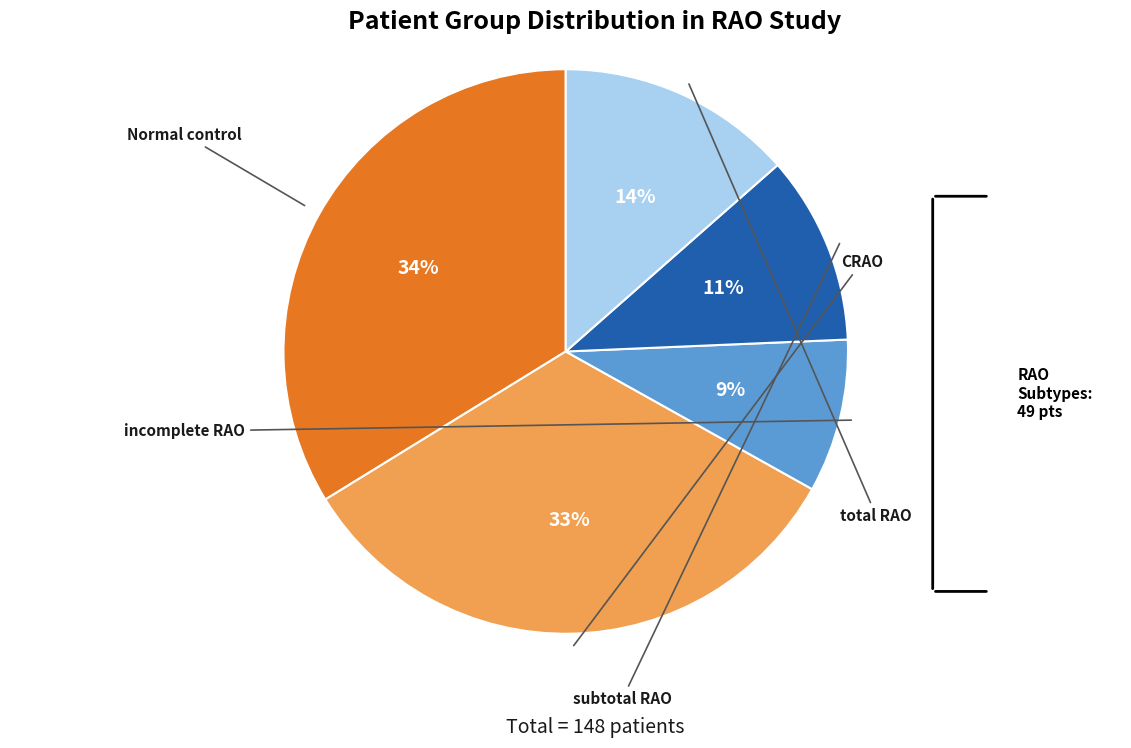

To the nearest percent, what is the average slice percentage?

20%